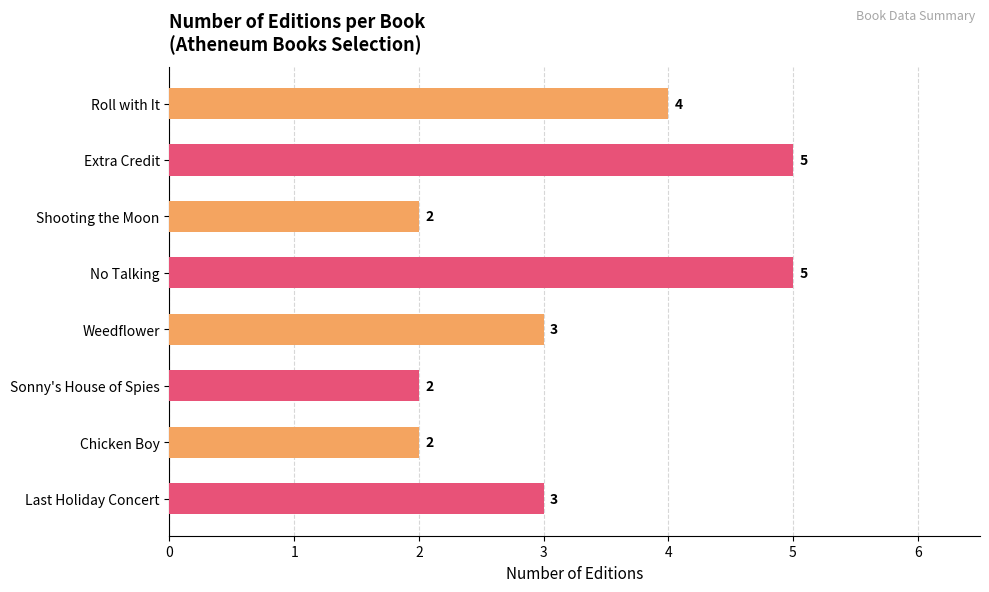

What is the sum of all values?

26